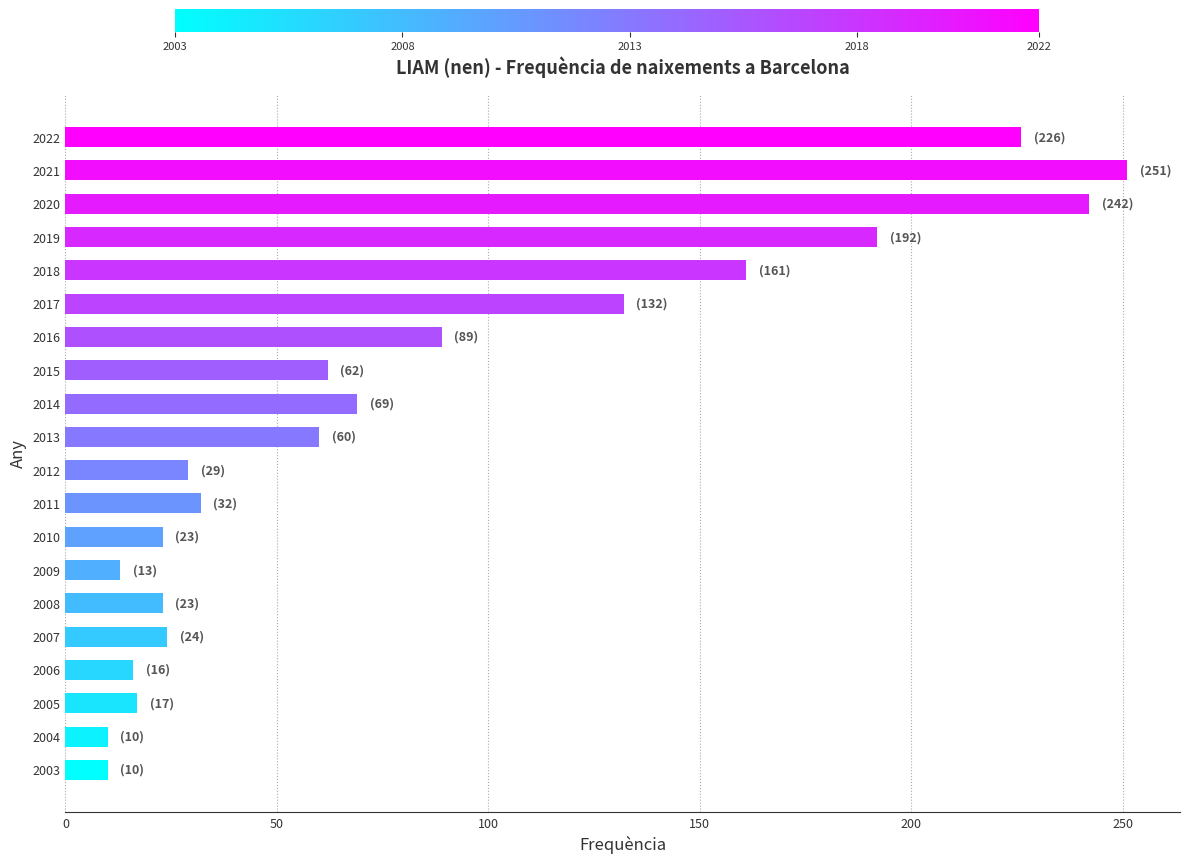

What value does the data have at 2013?

60